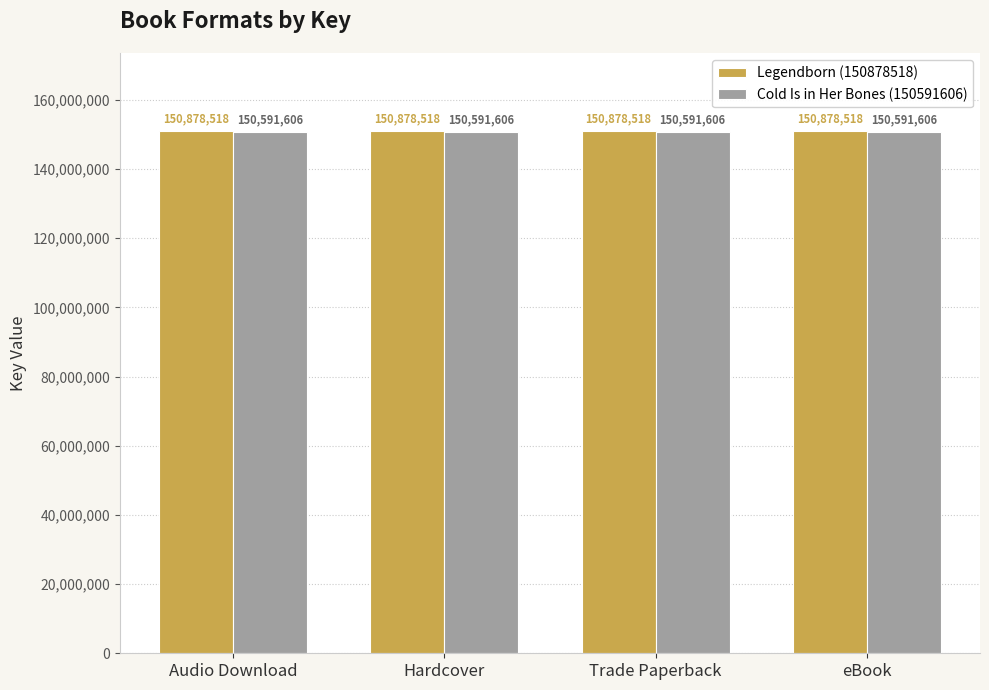

Which series has the largest total across all categories?

Legendborn (150878518)